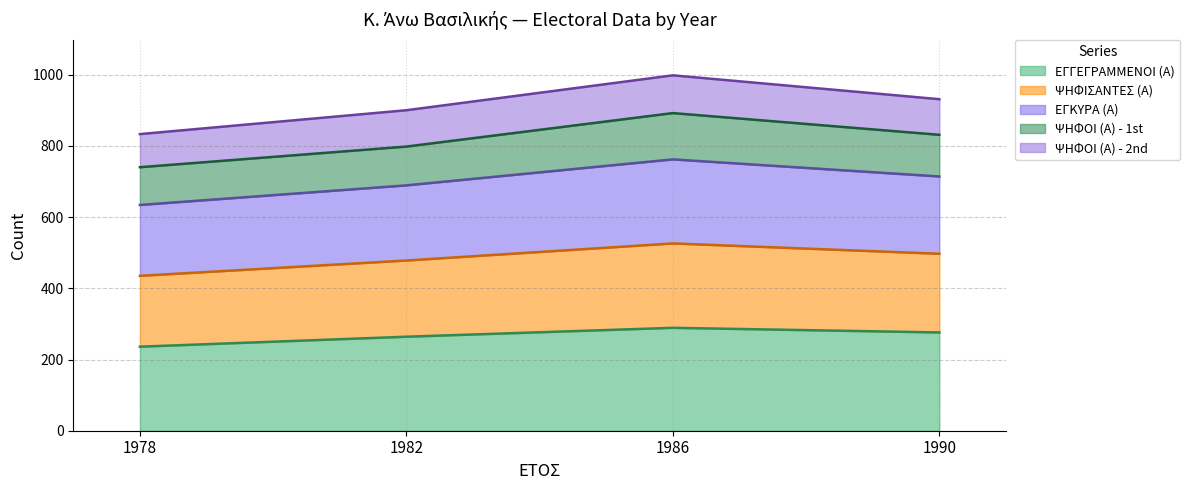

At which label does ΕΓΓΕΓΡΑΜΜΕΝΟΙ (Α) reach its minimum?

1978